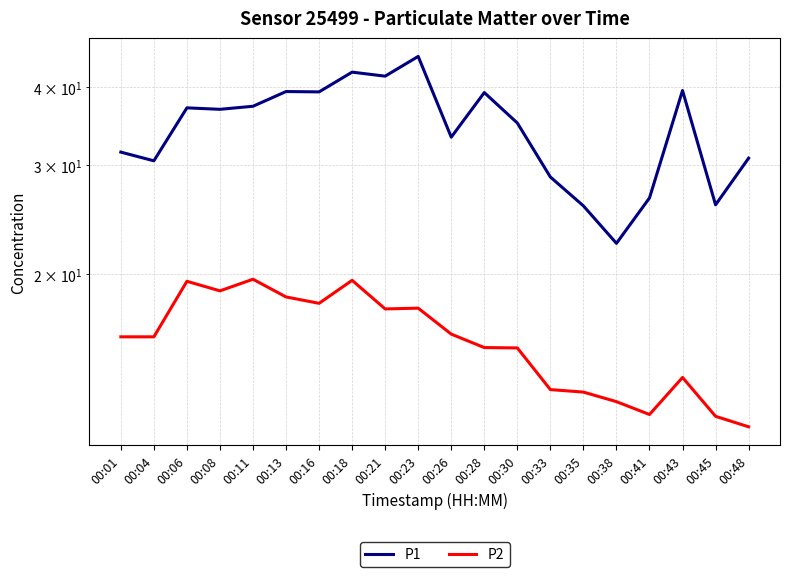

Does the chart display data point markers on the line(s)?

No